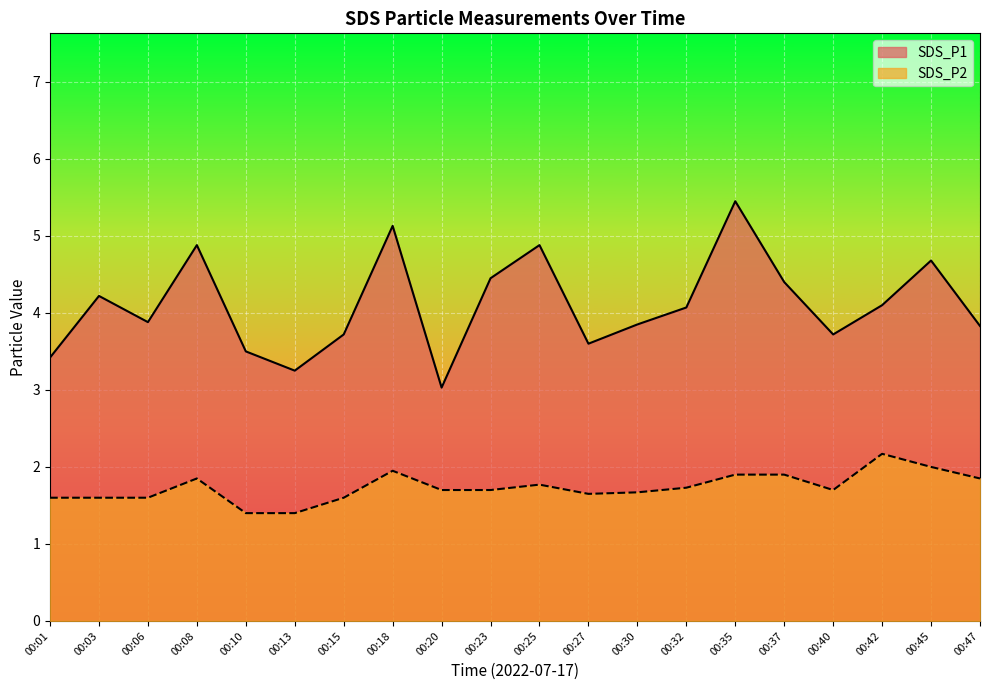

At which label does SDS_P1 first exceed 4?

00:03